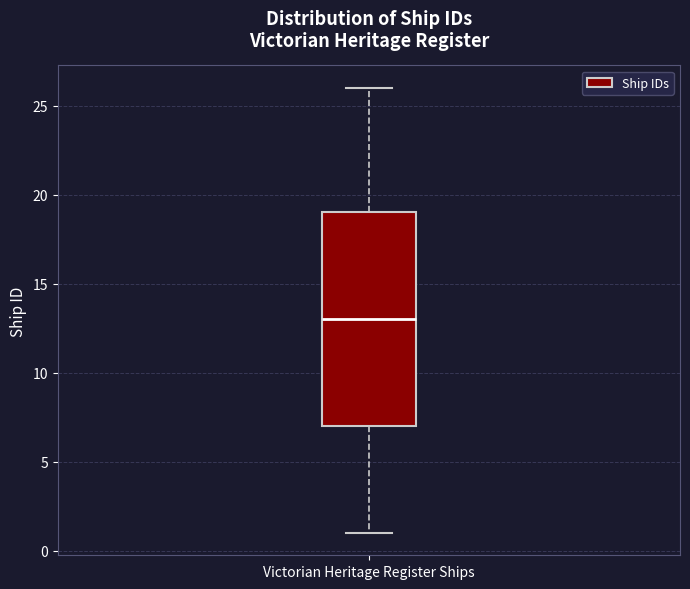

Where does the median line of the box for Victorian Heritage Register Ships sit on the y-axis? The values are not printed on the chart, so give them approximately, as read against the axis.

13